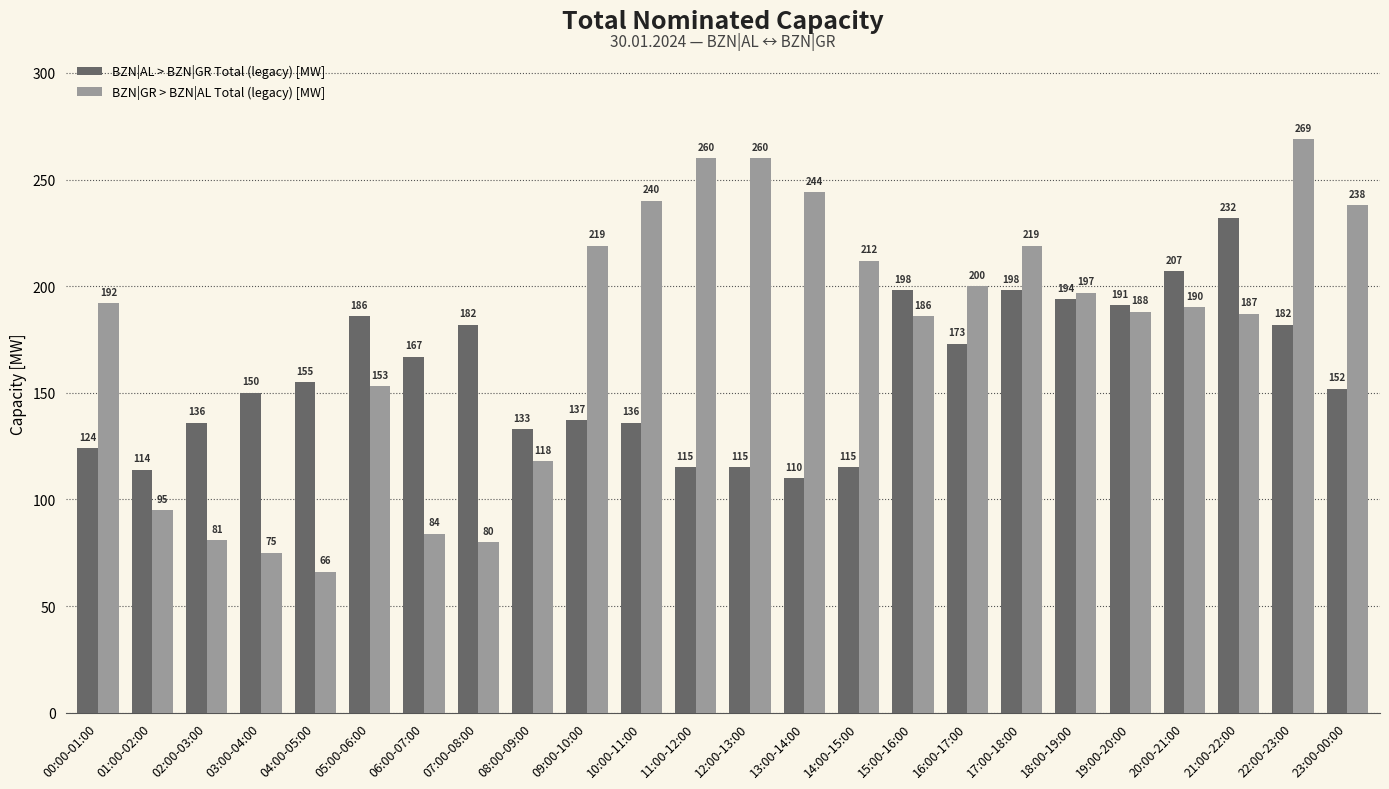

What is the value of the BZN|AL > BZN|GR Total (legacy) [MW] bar at the 5th from the left?

155